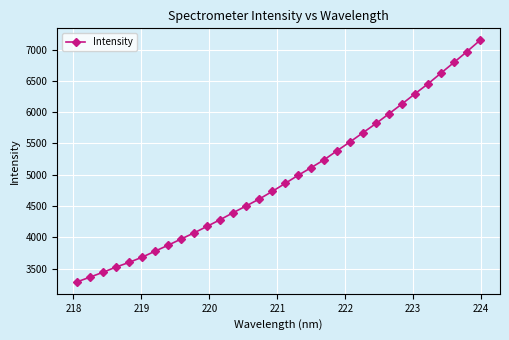

What is the value of the 29th point from the left?

6623.9